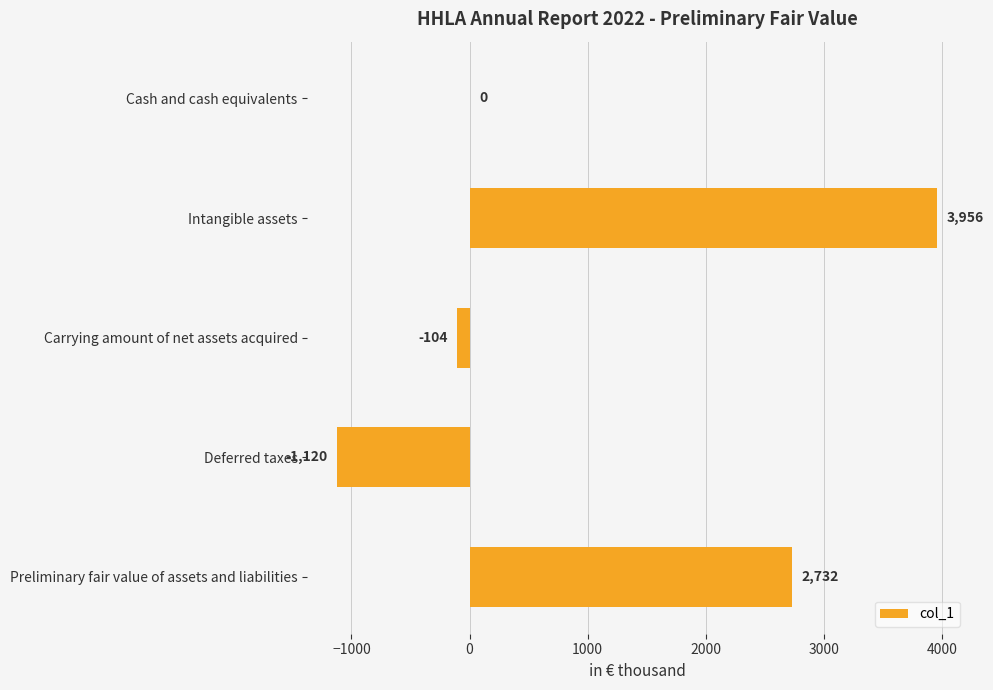

True or false: the data shows -1120 at Deferred taxes.

True